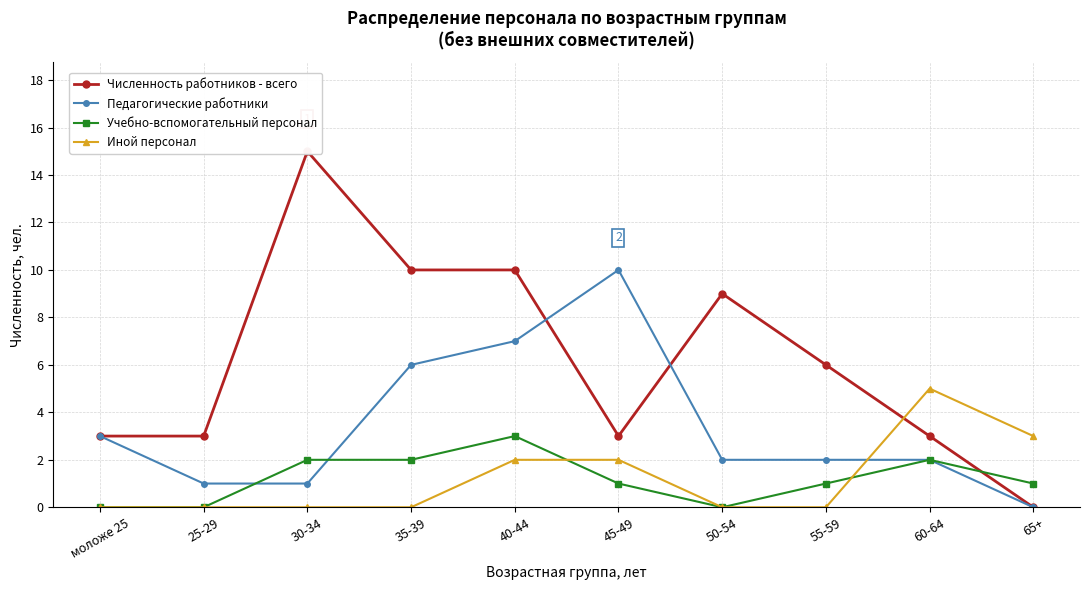

Where does the Педагогические работники series first go above 2?

моложе 25